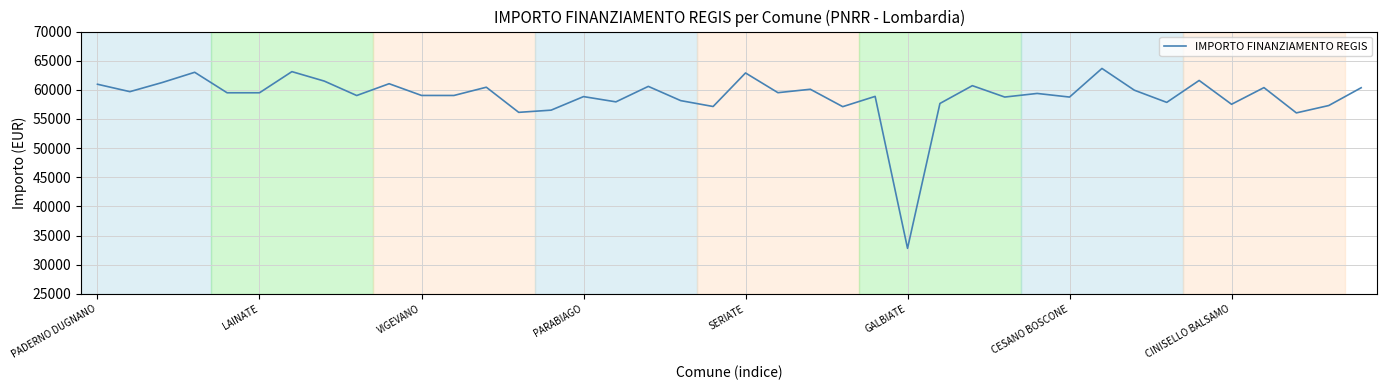

What is the smallest value displayed?

32810.8